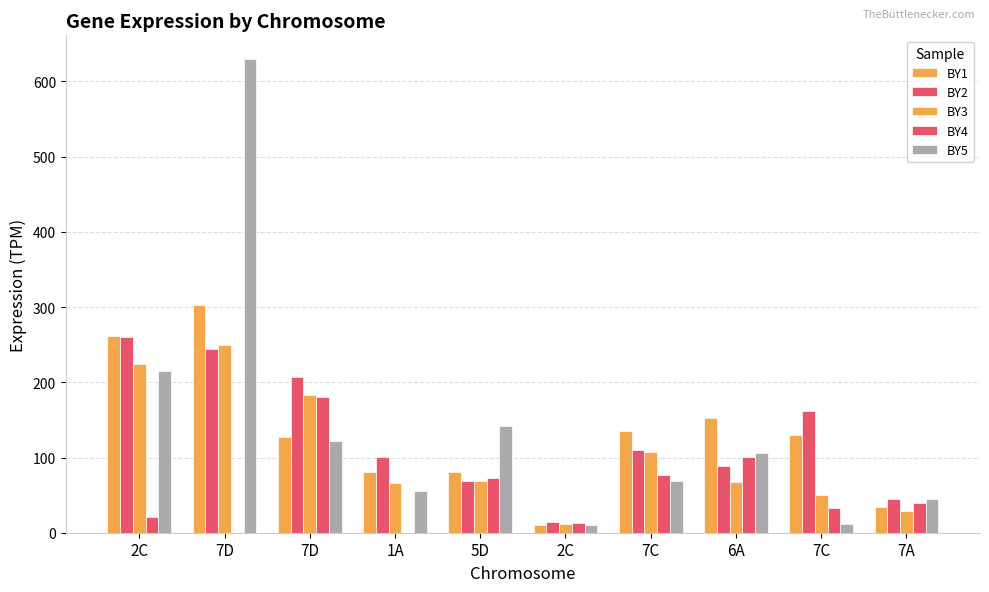

List the labels in order of BY4 value, largest first.

7D, 6A, 7C, 5D, 7A, 7C, 2C, 2C, 7D, 1A